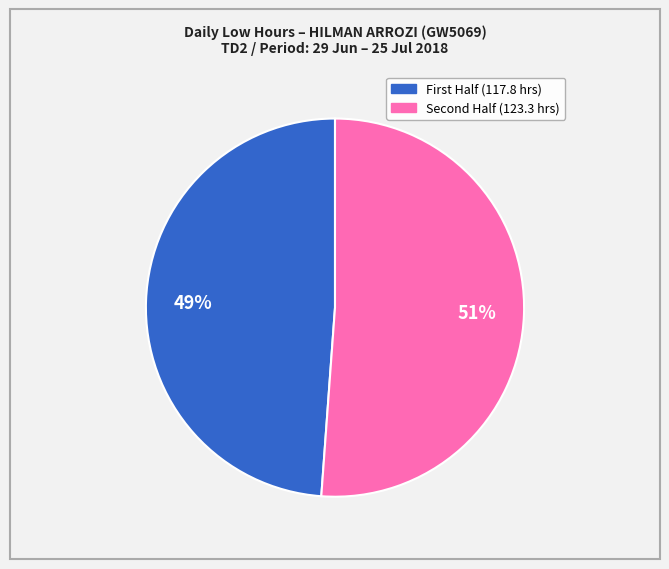

Does any single category account for the majority?

Yes